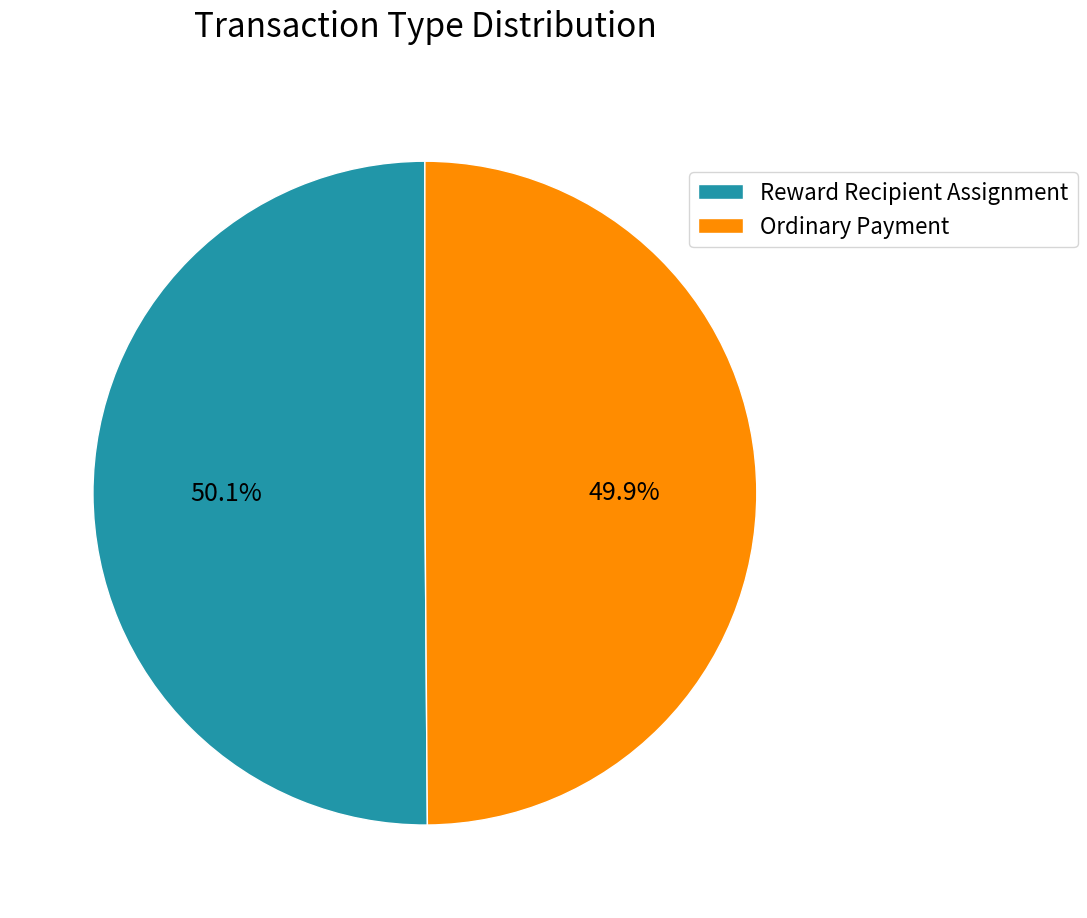

What is the ratio of the value at Reward Recipient Assignment to the value at Ordinary Payment?

1.0